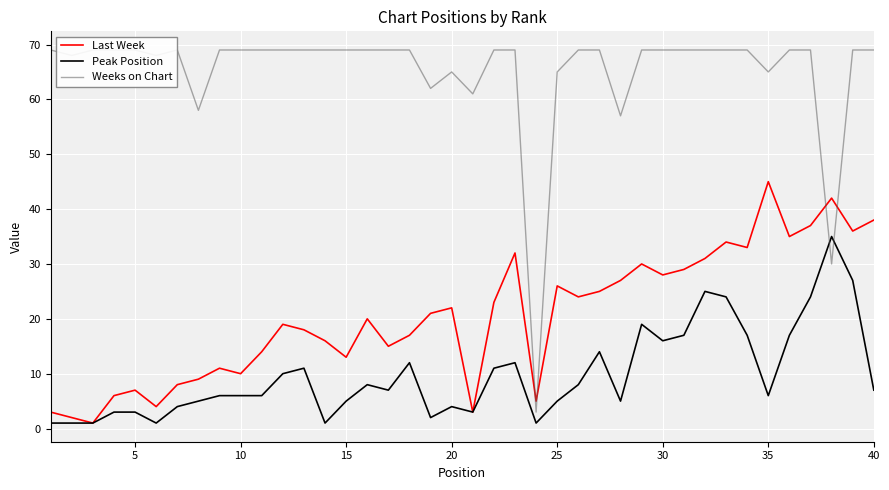

True or false: Peak Position has a value of 9 at 30.

False